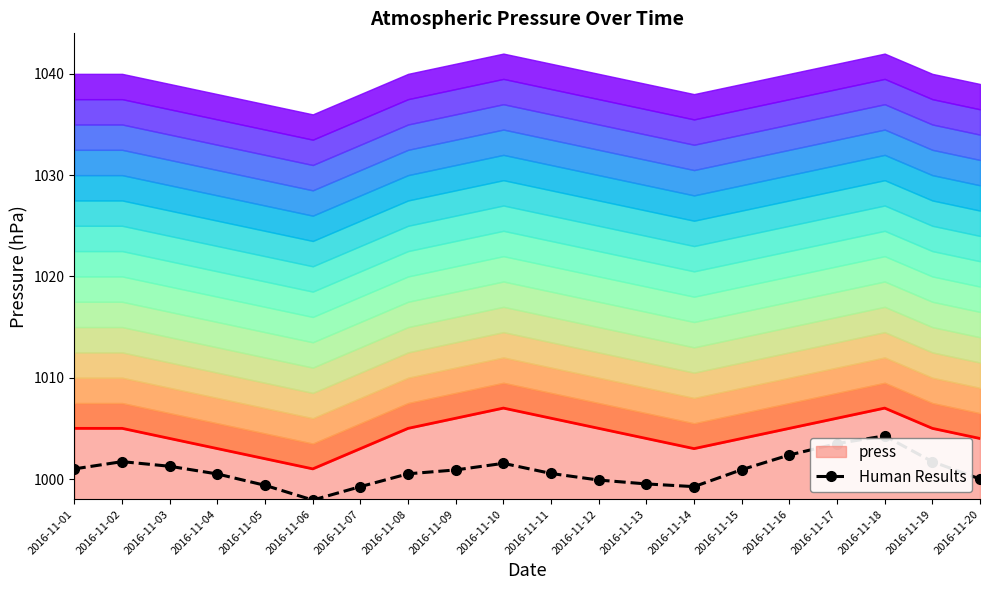

At which category does the data reach its first local peak?

2016-11-02